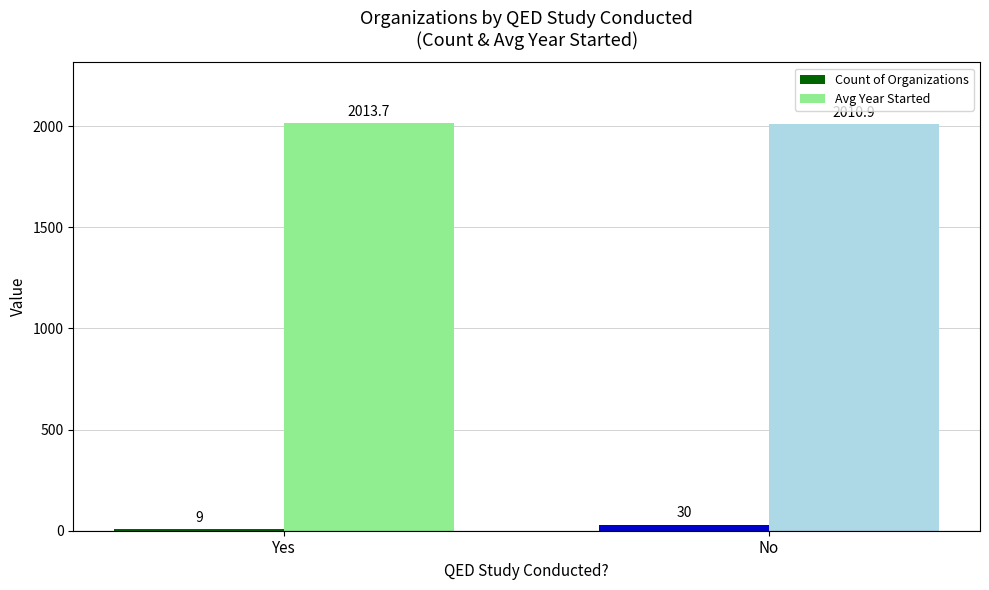

At which category does the chart reach its minimum across all series?

Yes